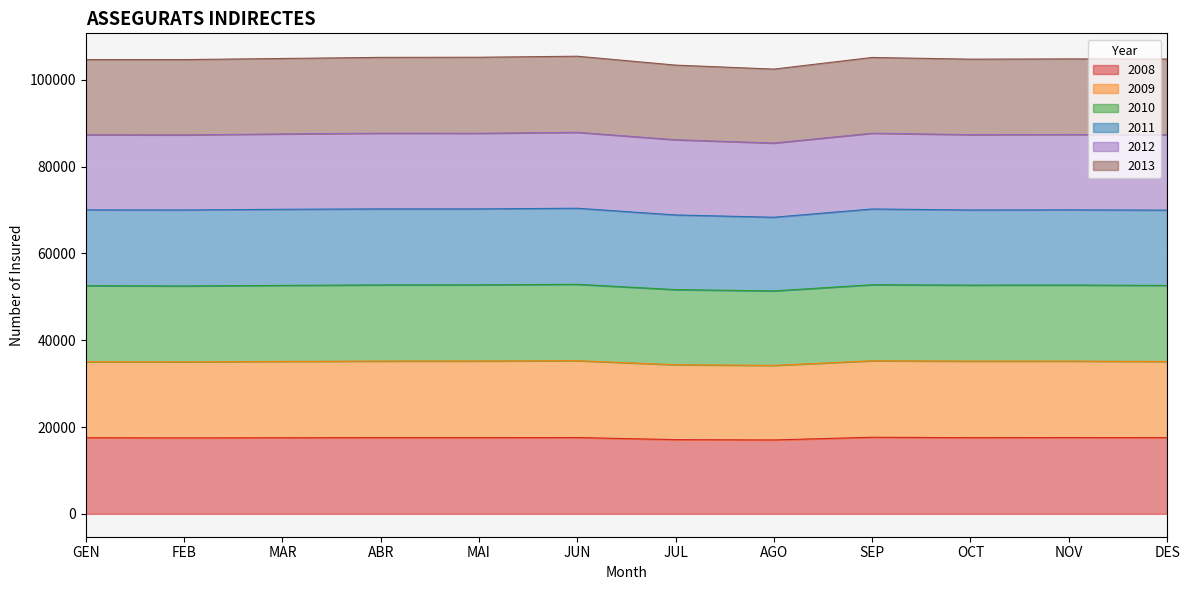

What is the label of the 10th point from the right?

MAR